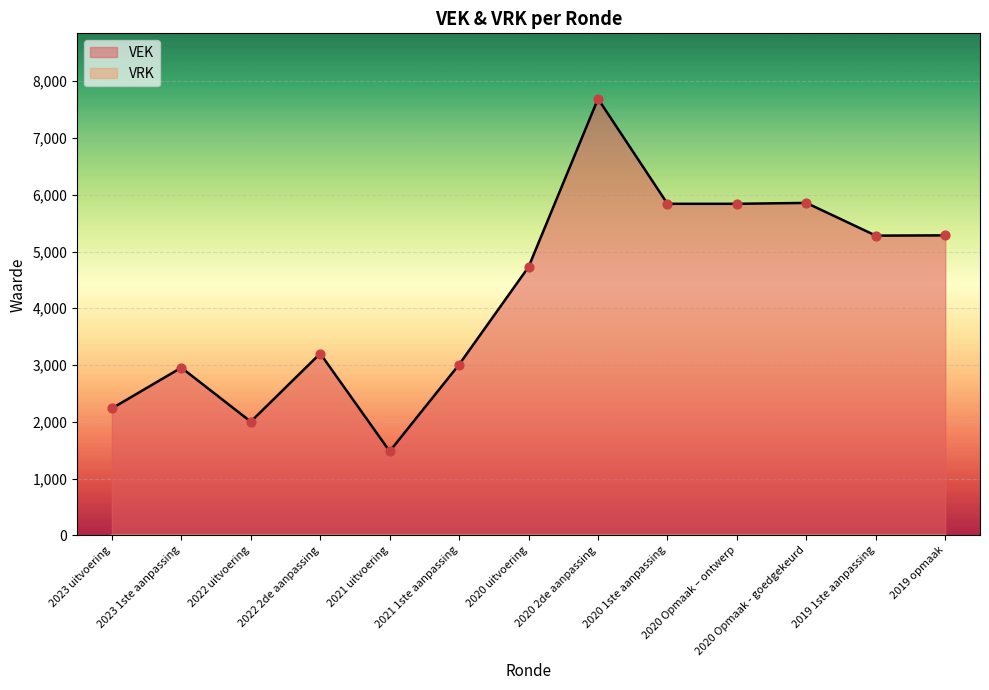

What is the change in value from 2023 1ste aanpassing to 2022 uitvoering?

-952